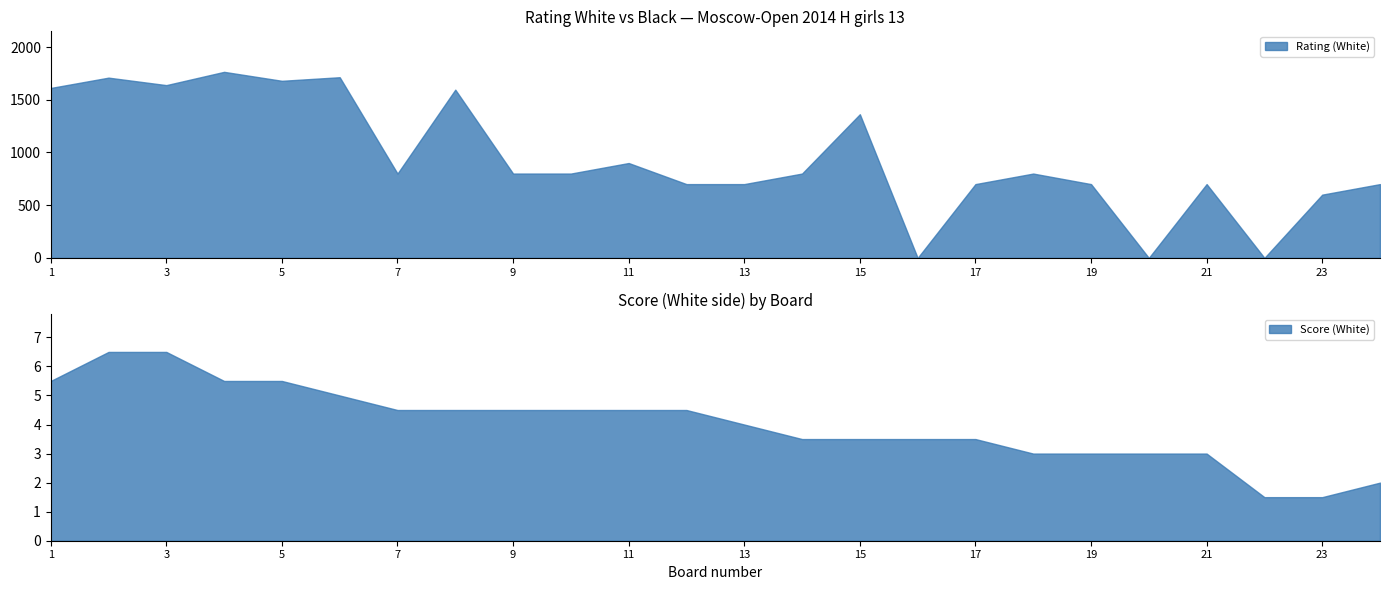

What is the highest value of the Rating (White) series?

1765